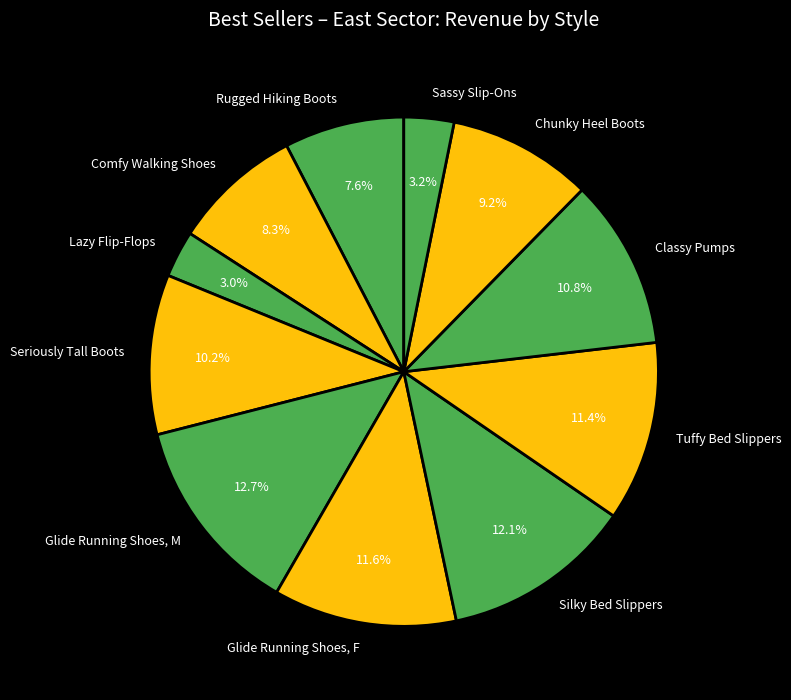

Does any single category account for the majority?

No